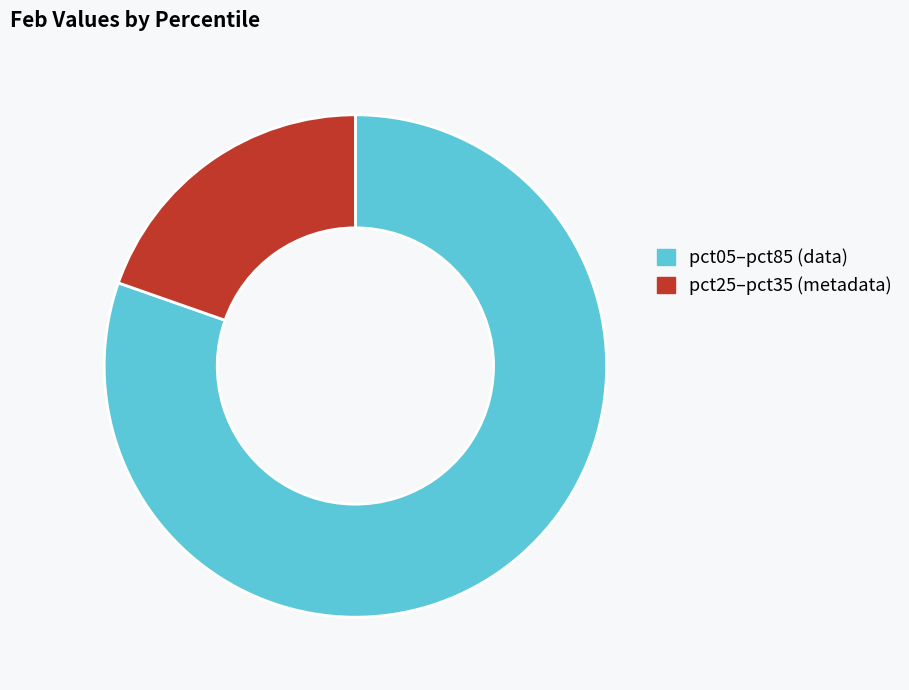

True or false: pct25–pct35 (metadata) accounts for 34% of the total.

False